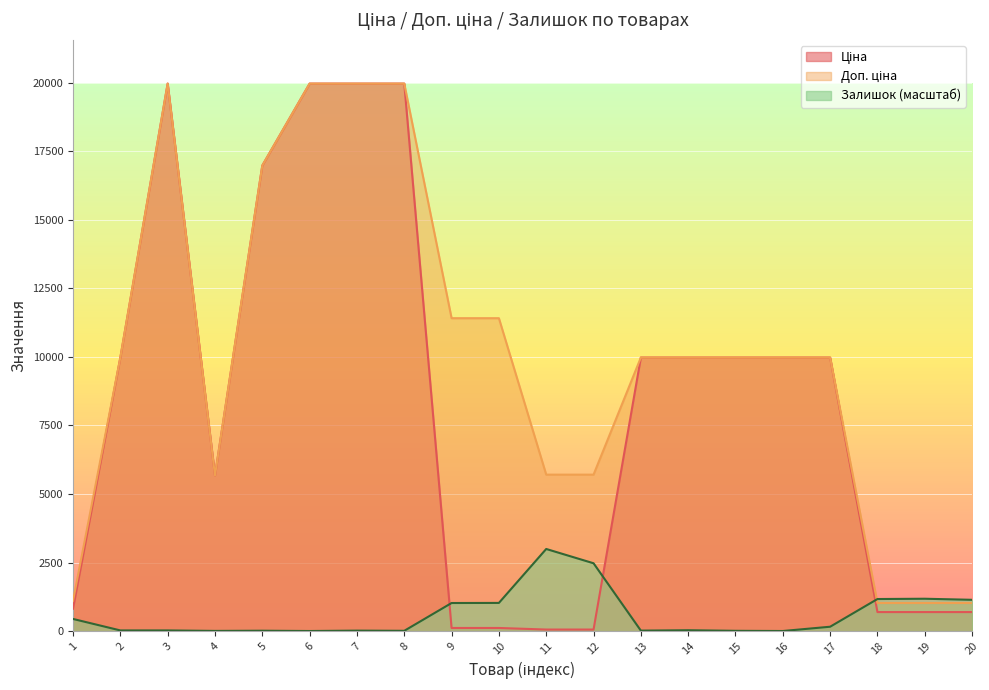

Which series has the largest range (max minus min)?

Ціна